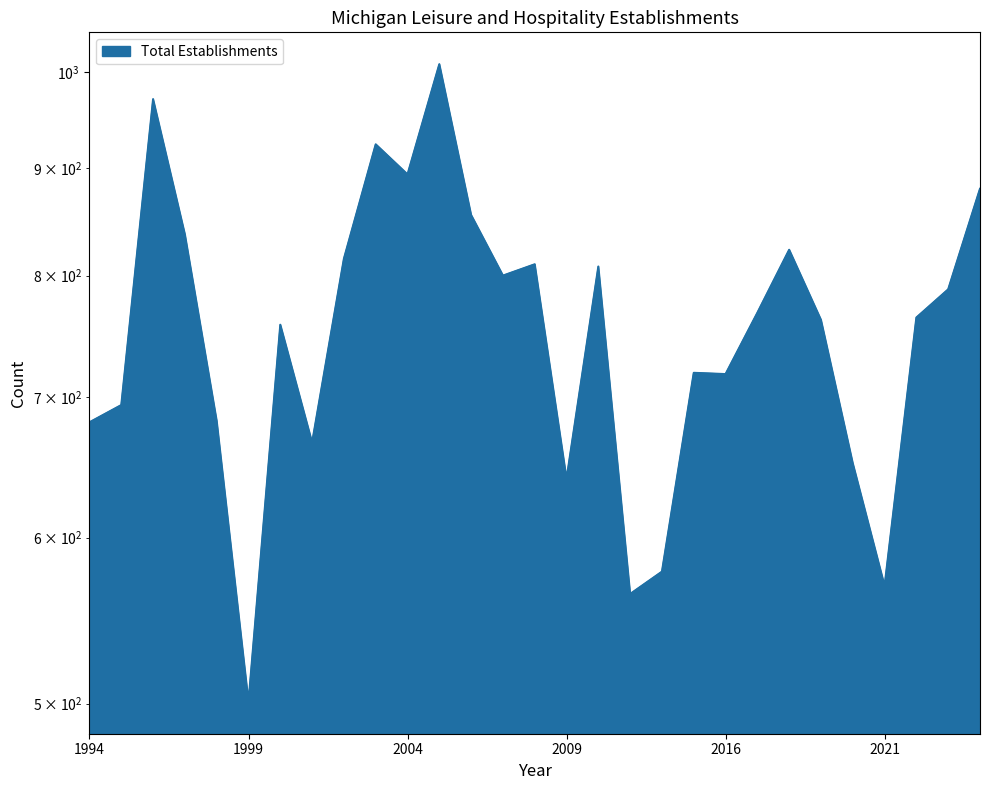

Which category has the lowest value across all series?

1999